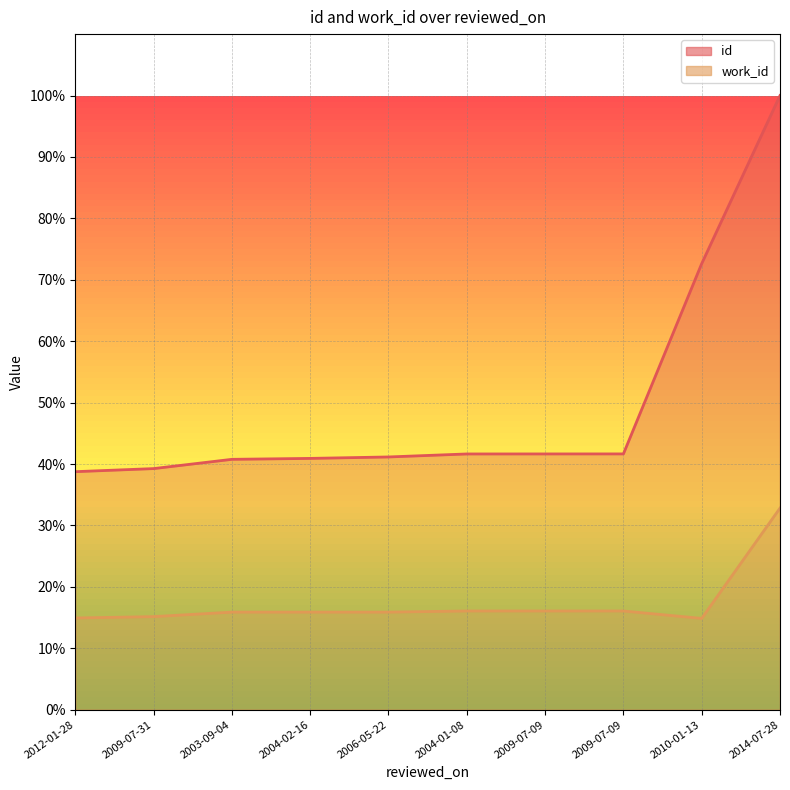

The id series shows 41.6 at 2009-07-09. True or false?

True